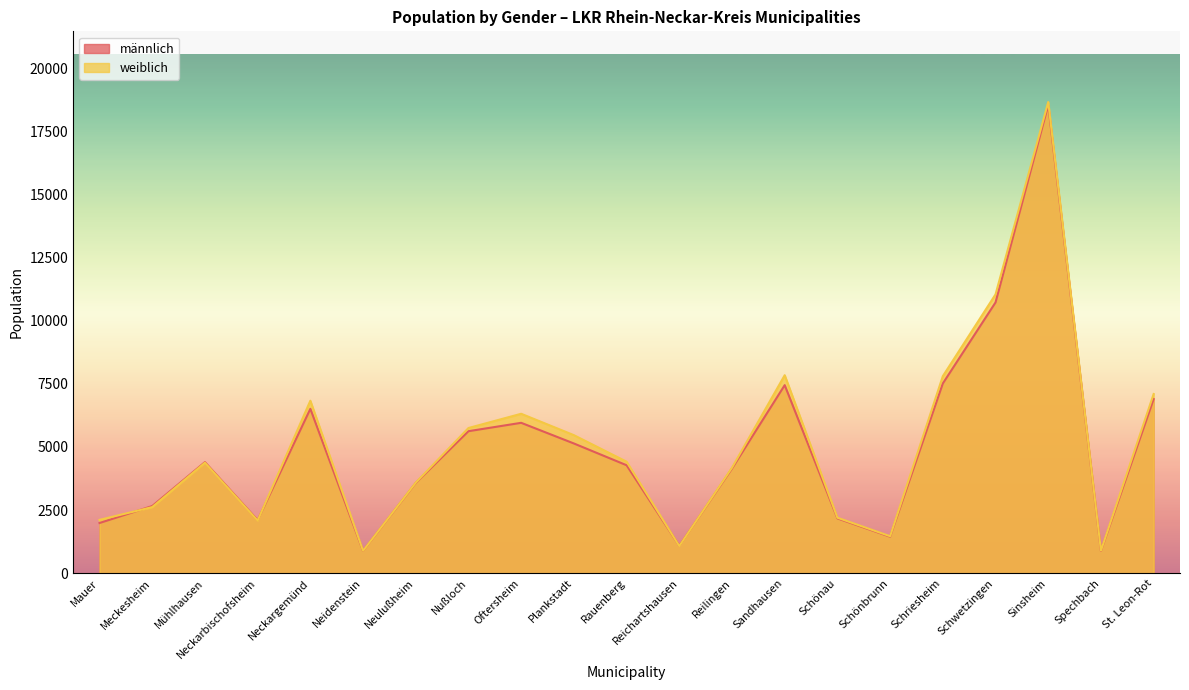

What is the value of the weiblich point at the 13th from the left?

4178